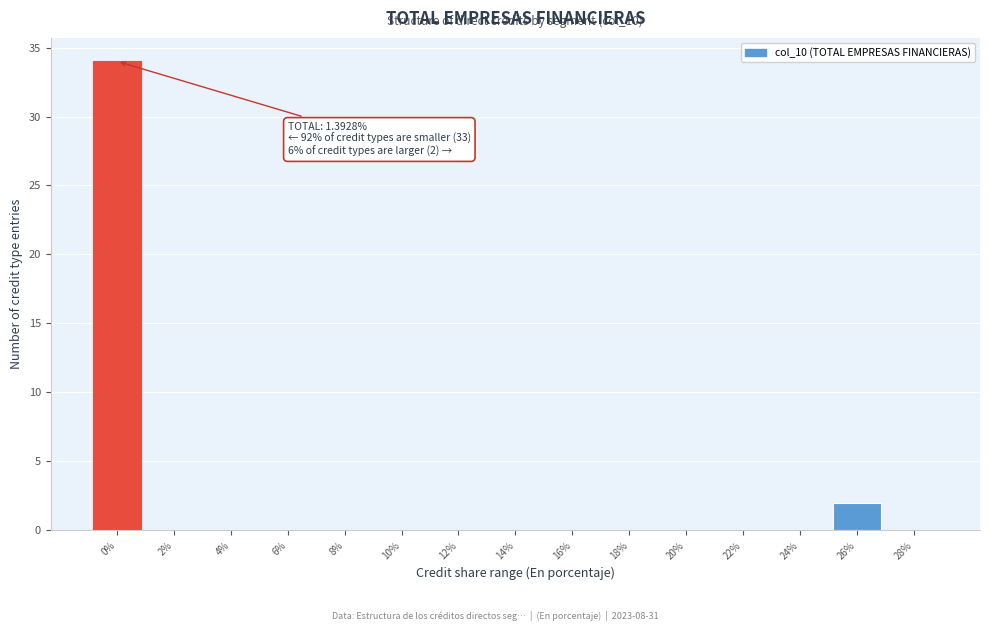

Reading left to right, what are all the values shown in this chart?

0%=34	2%=0	4%=0	6%=0	8%=0	10%=0	12%=0	14%=0	16%=0	18%=0	20%=0	22%=0	24%=0	26%=2	28%=0